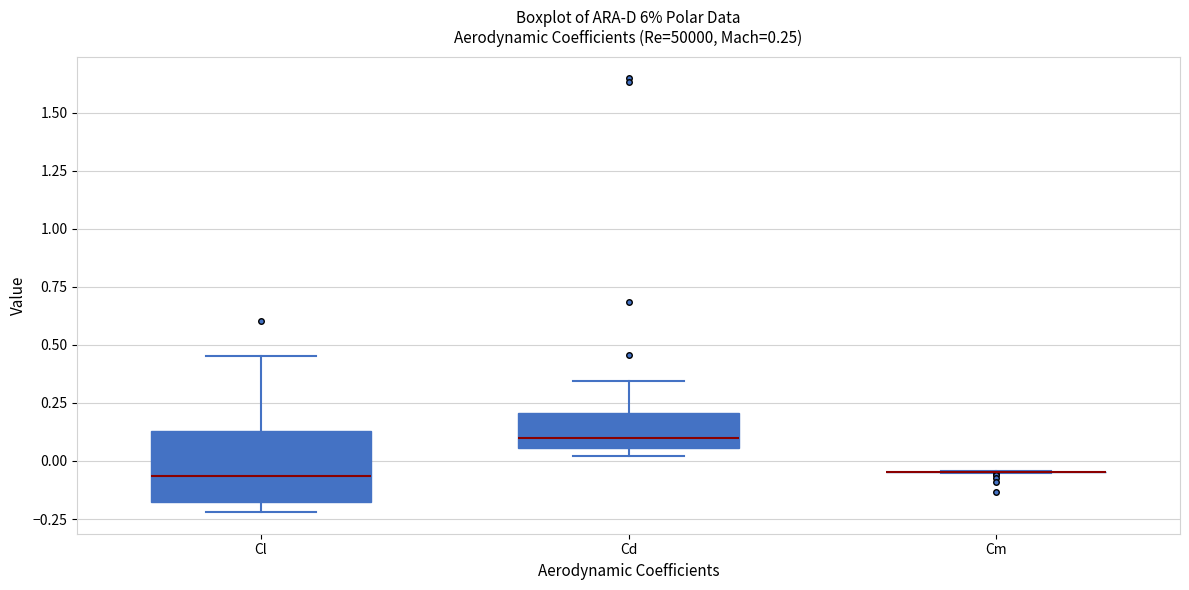

Comparing the boxes themselves (not the whiskers), which one is the tallest?

Cl